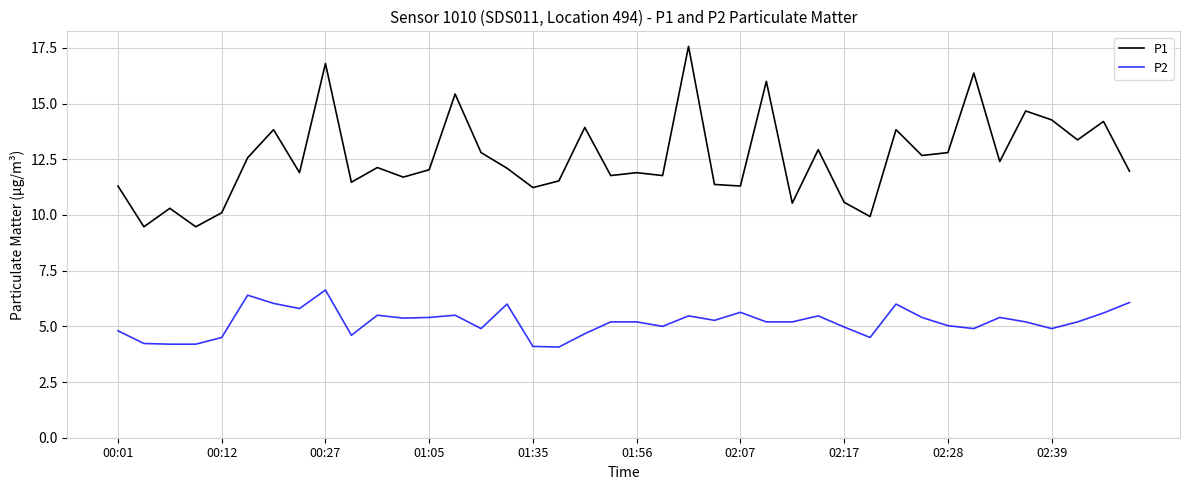

What are all the series names shown in the legend?

P1, P2